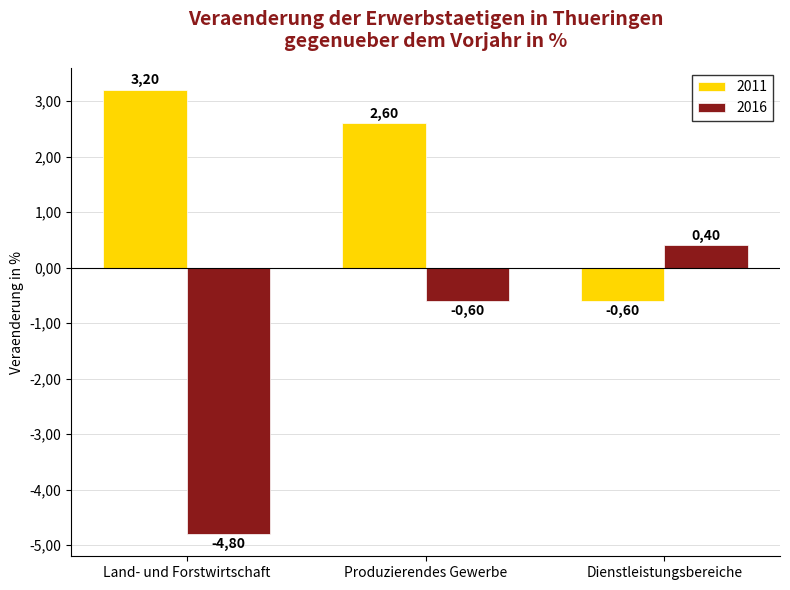

What are all the series names shown in the legend?

2011, 2016